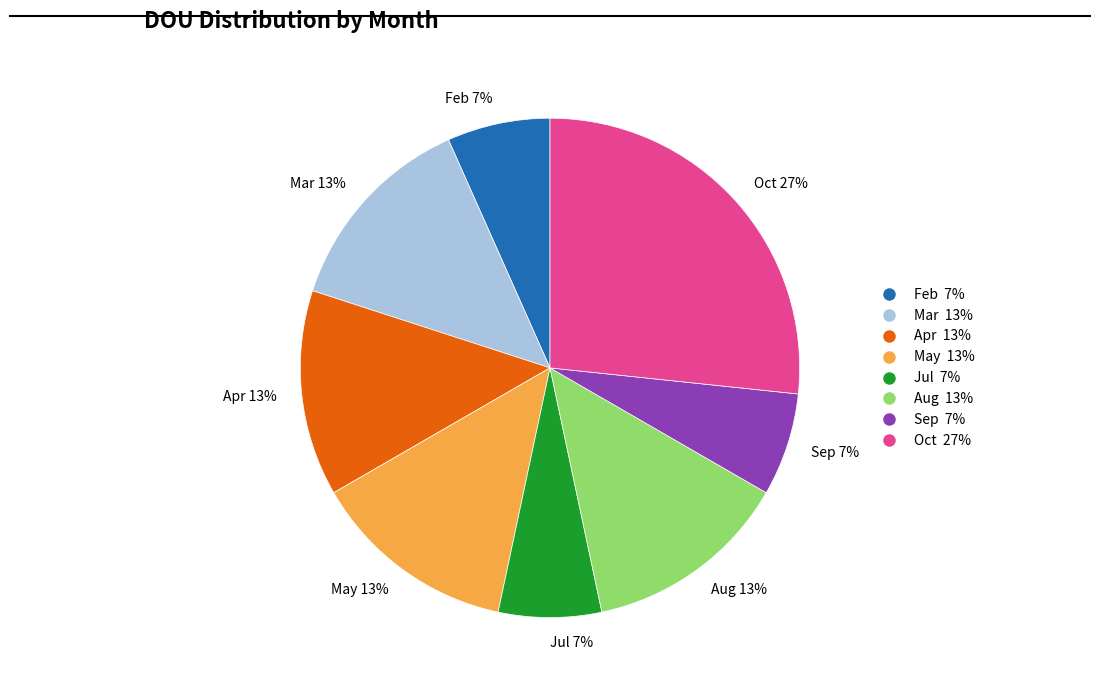

Count the number of slices in the pie.

8